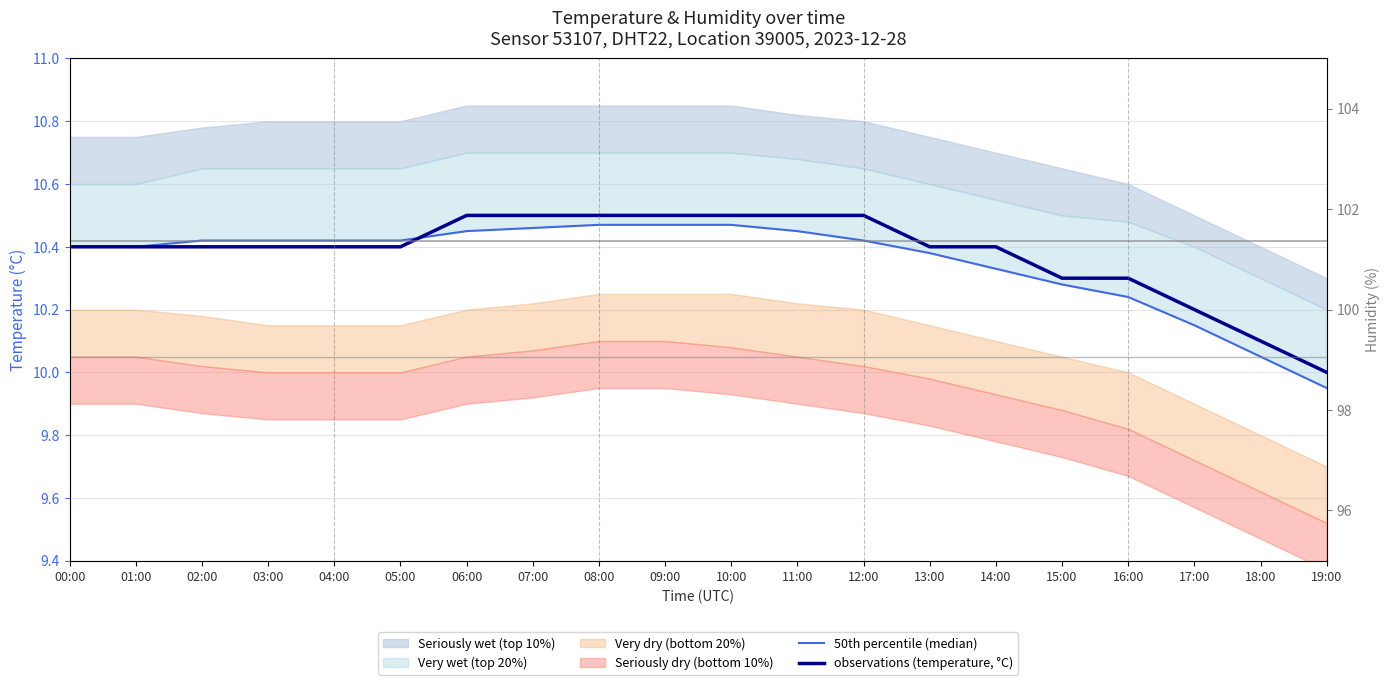

What is the total value across all series at 02:00?

120.7